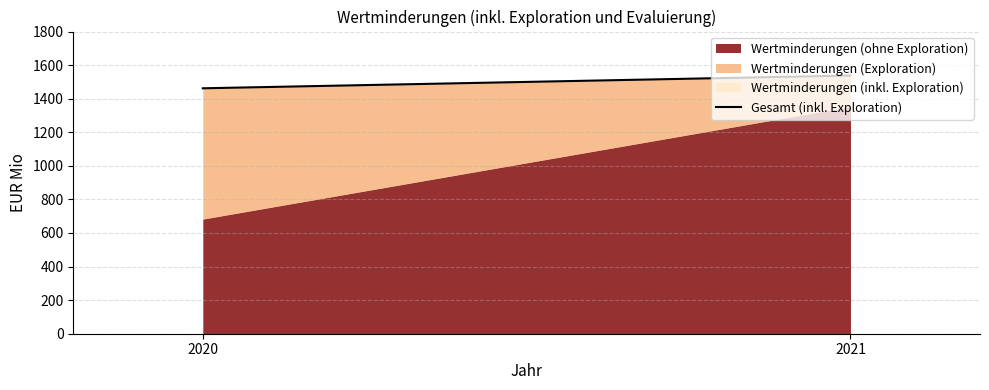

At which label does Wertminderungen (ohne Exploration) reach its peak?

2021